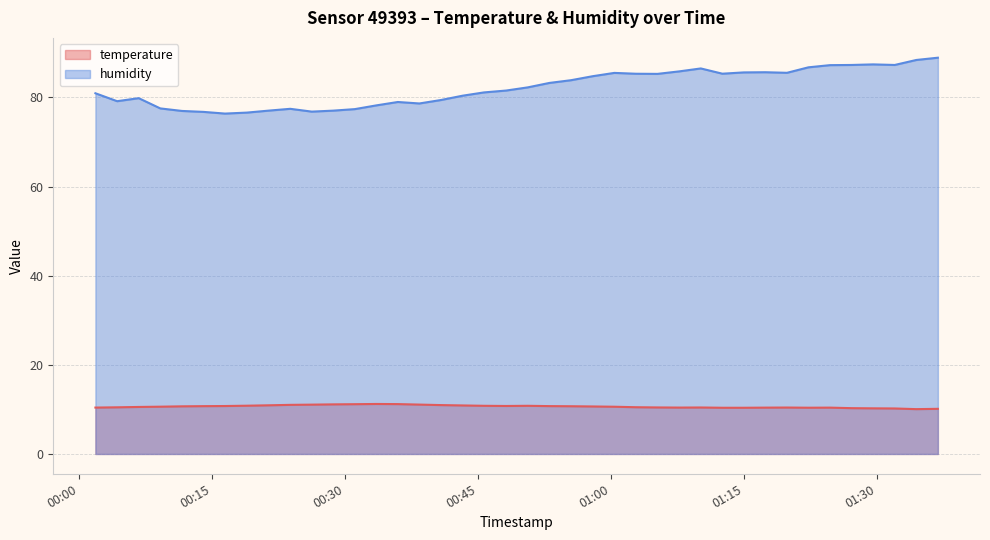

True or false: temperature and humidity intersect in this chart.

False